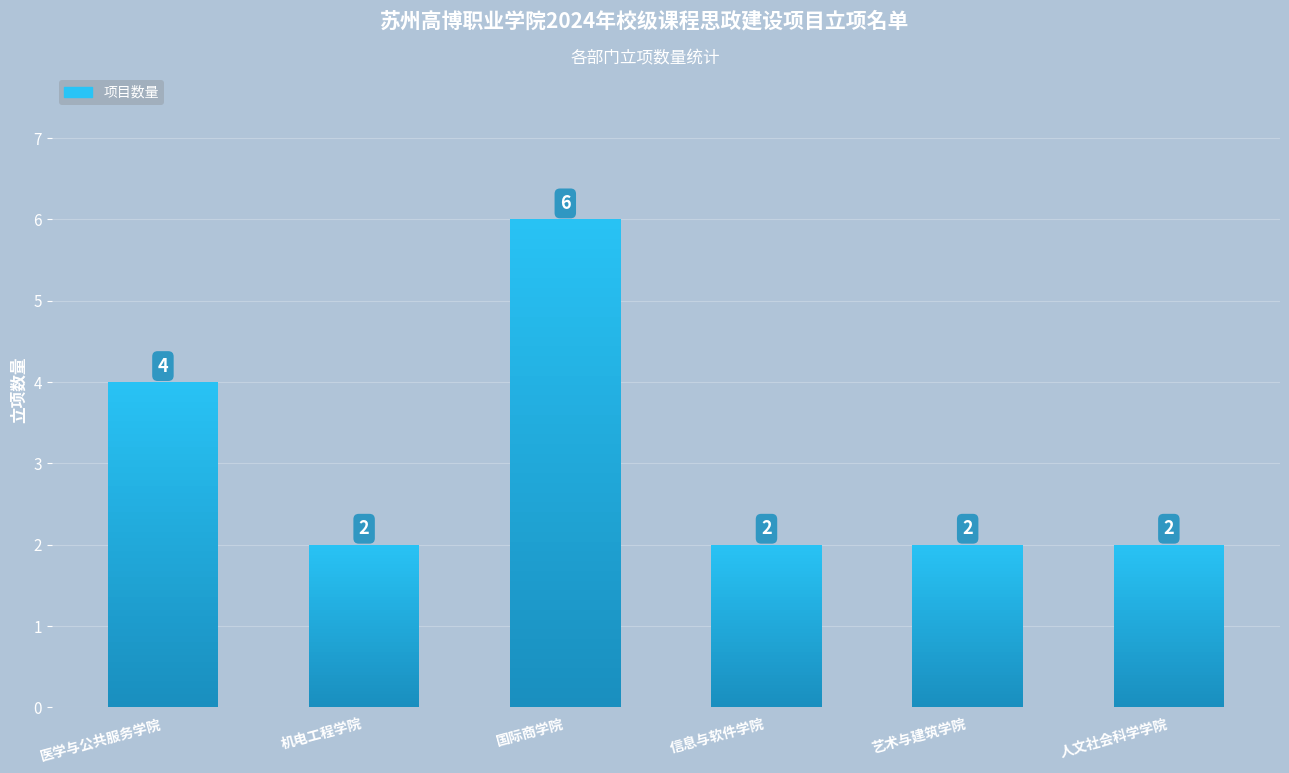

What is the label of the 5th bar from the left?

艺术与建筑学院